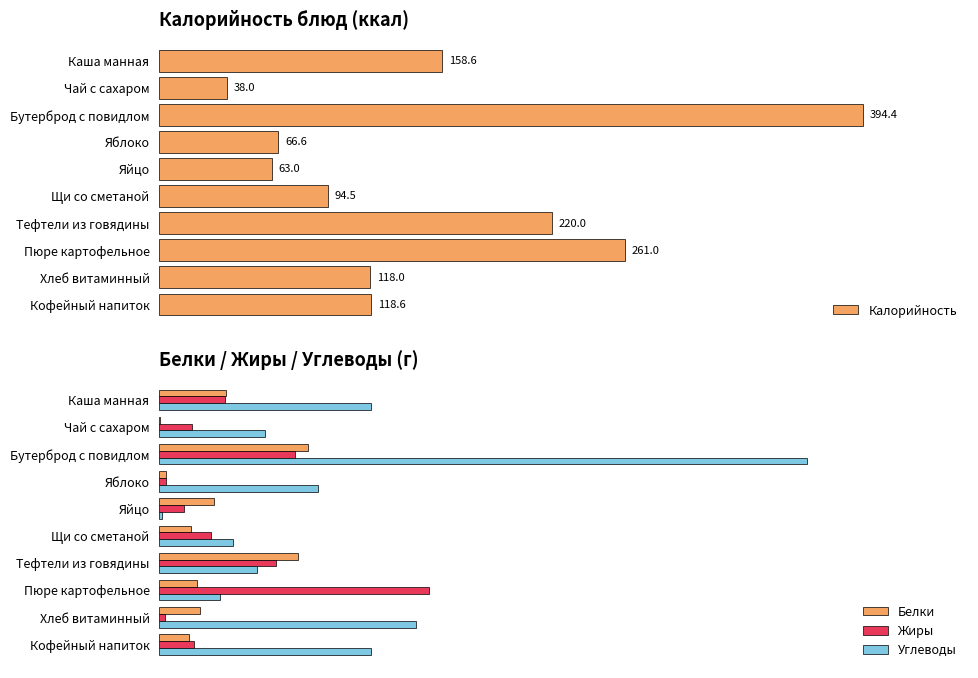

At which label does Белки reach its peak?

Бутерброд с повидлом